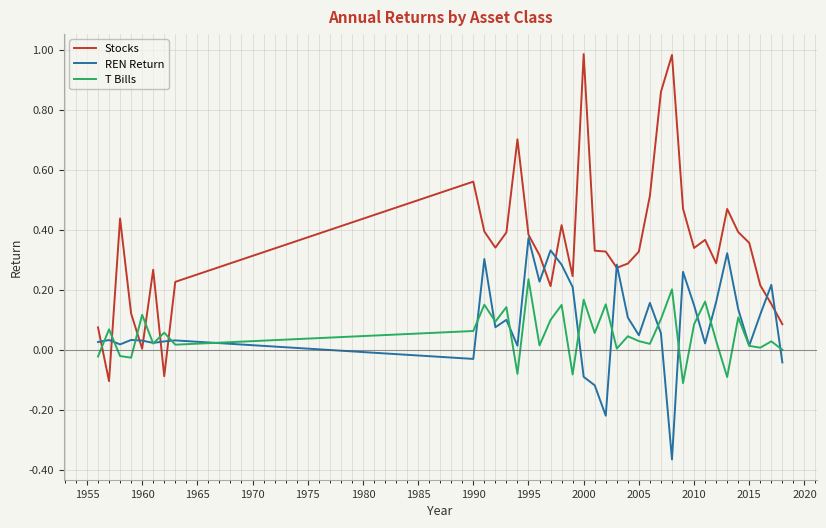

Which series has the largest range (max minus min)?

Stocks